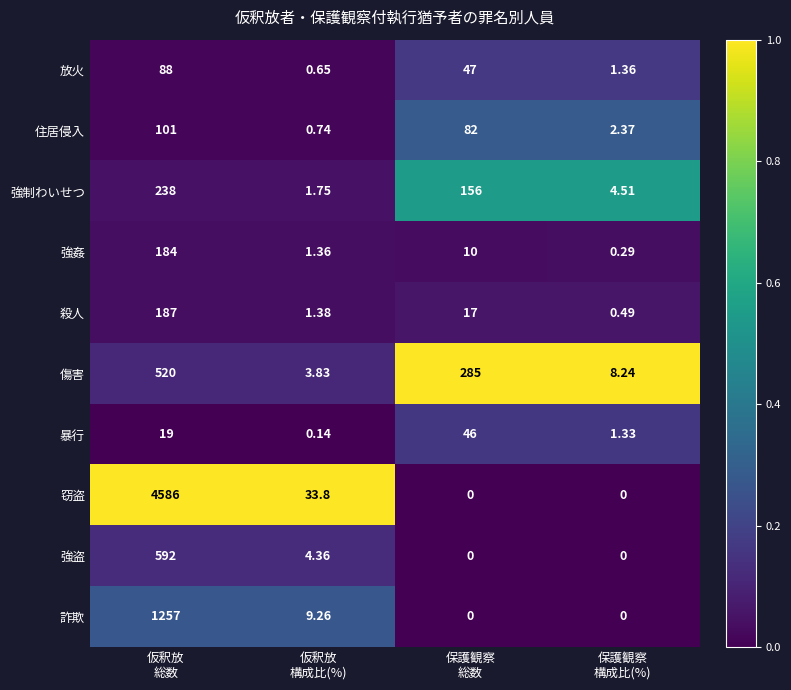

Which series has the largest total across all categories?

窃盗